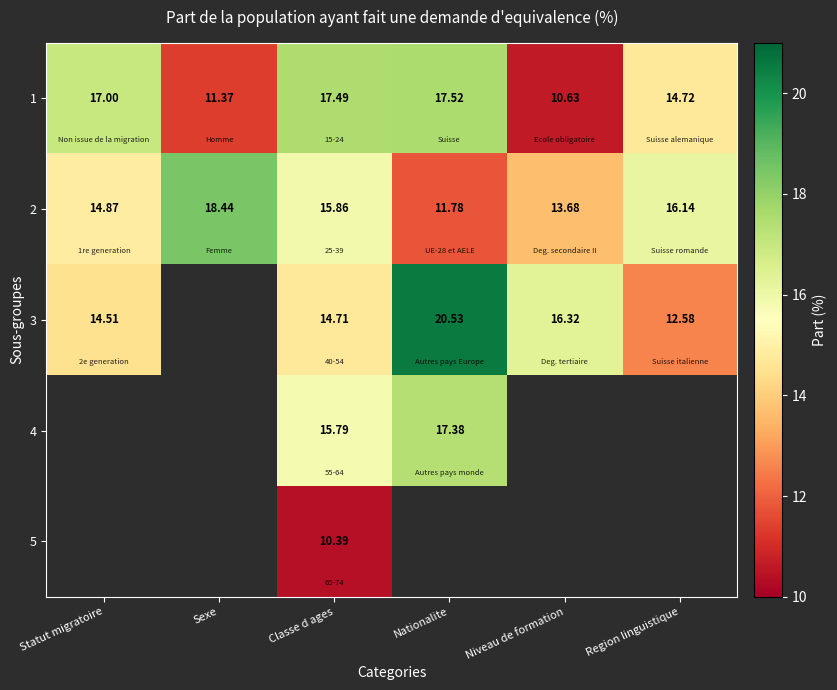

Rank the categories by 2 value from lowest to highest.

Nationalite, Niveau de formation, Statut migratoire, Classe d ages, Region linguistique, Sexe